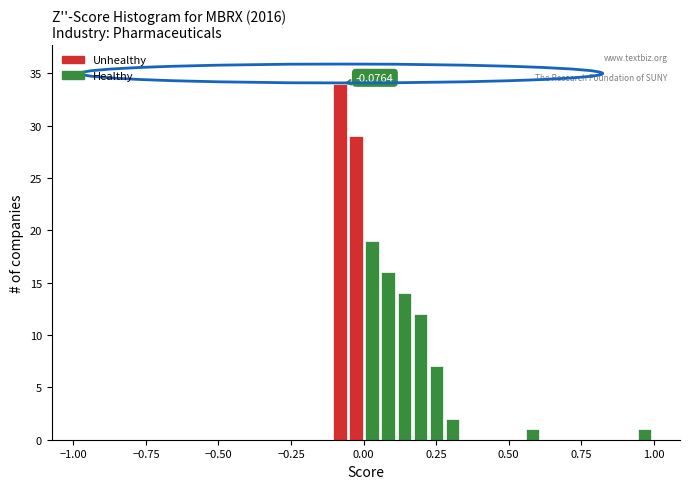

Read against the x-axis, roughly where is the centre of the tallest bar?

-0.10